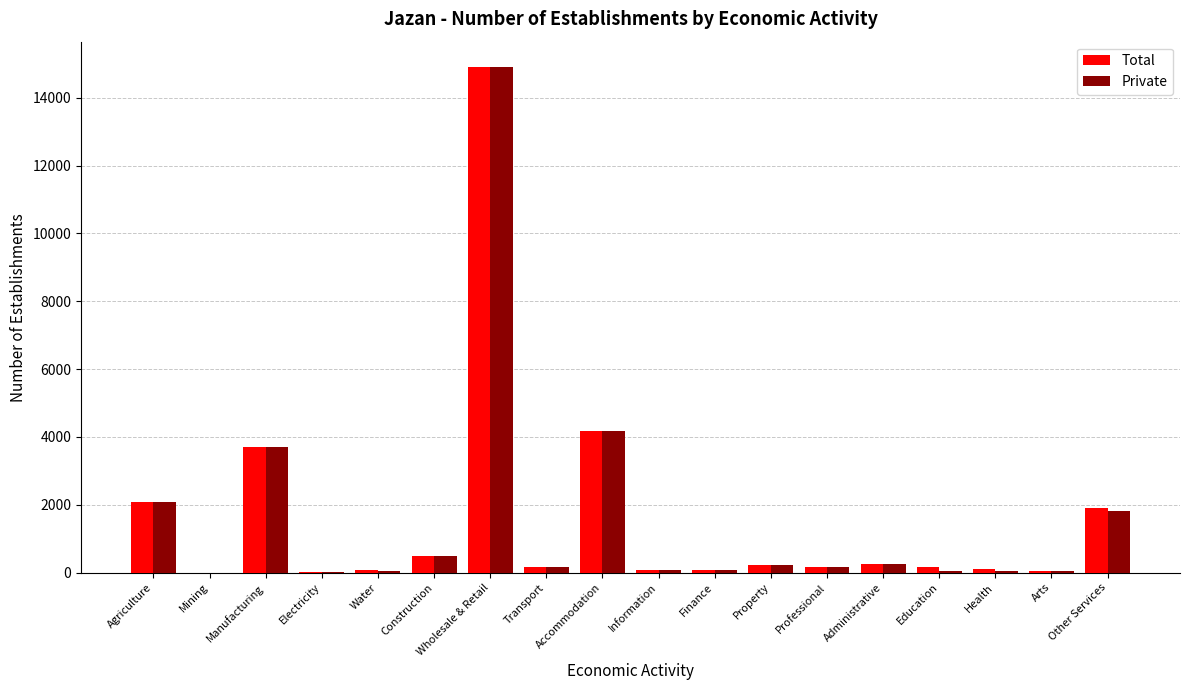

Are the bars horizontal?

No